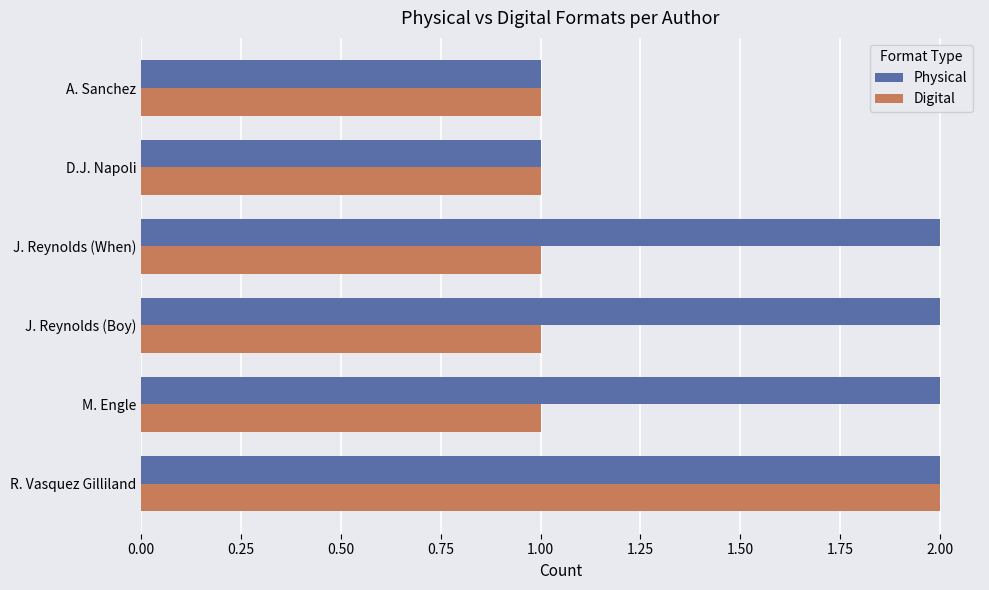

Rank the series by their average value, from highest to lowest.

Physical, Digital